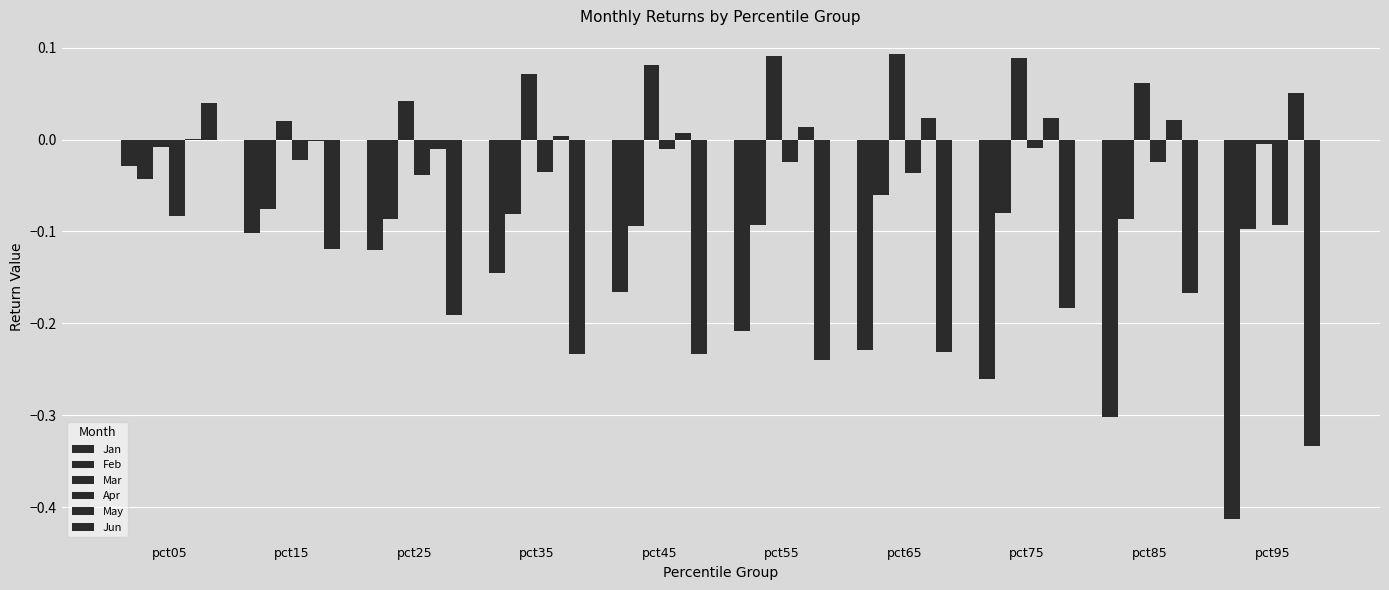

Which category has the highest value across all series?

pct65